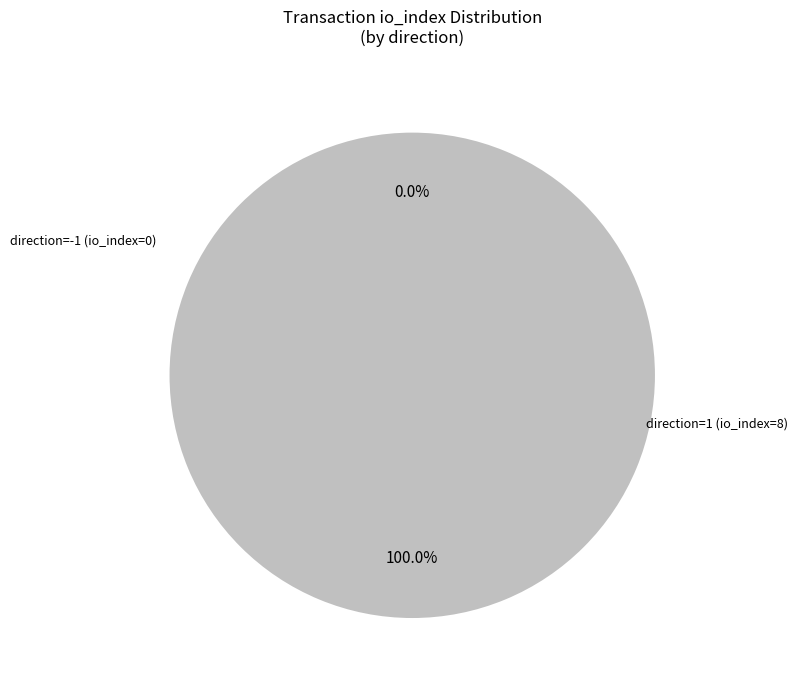

Rank the categories by value from highest to lowest.

direction=1 (io_index=8), direction=-1 (io_index=0)